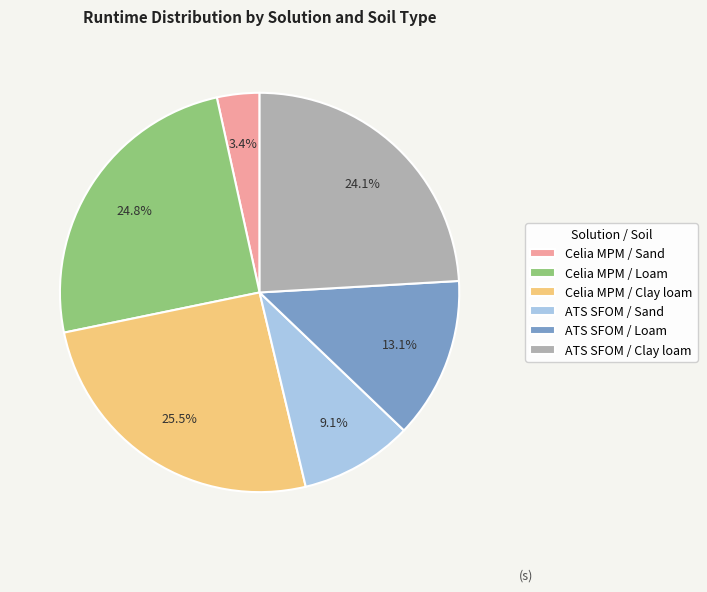

Rank the categories by value from highest to lowest.

Celia MPM / Clay loam, Celia MPM / Loam, ATS SFOM / Clay loam, ATS SFOM / Loam, ATS SFOM / Sand, Celia MPM / Sand